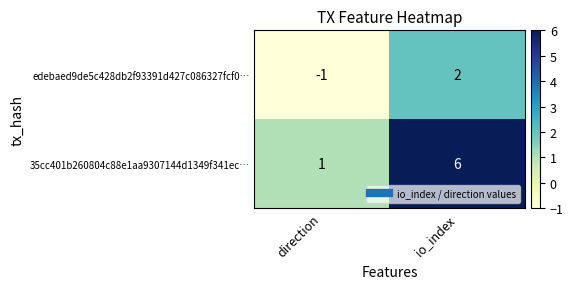

Which series changed the most between direction and io_index?

35cc401b260804c88e1aa9307144d1349f341ec…